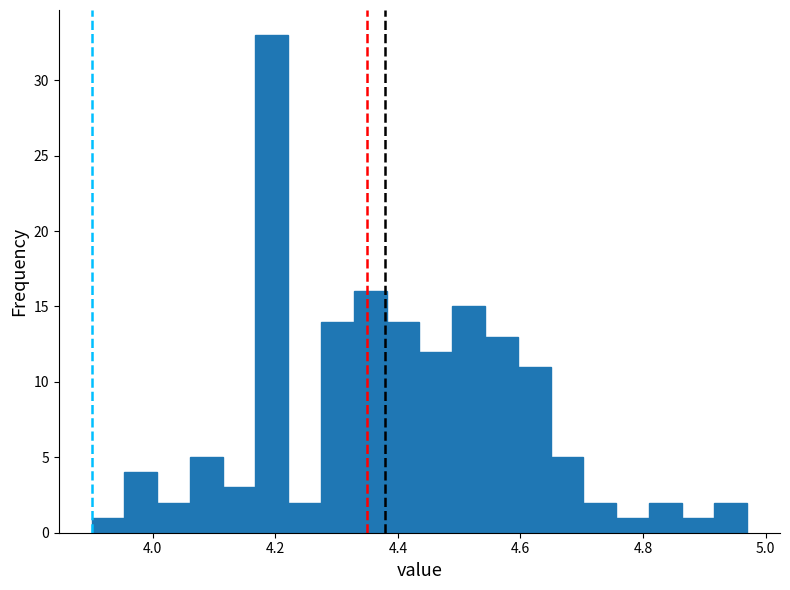

Around what value on the x-axis is the tallest bar? Give the approximate position of its centre, as read against the axis.

4.20